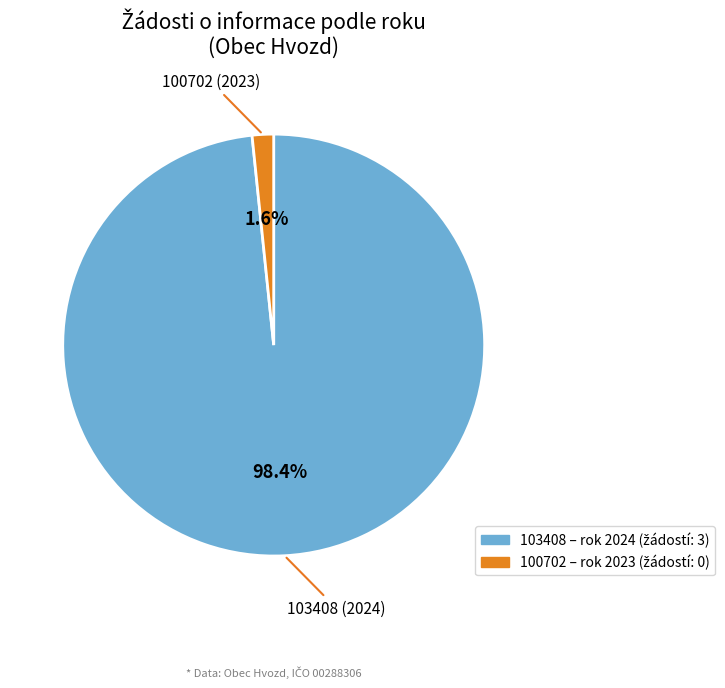

What is the smallest slice in the pie chart?

100702 (2023)